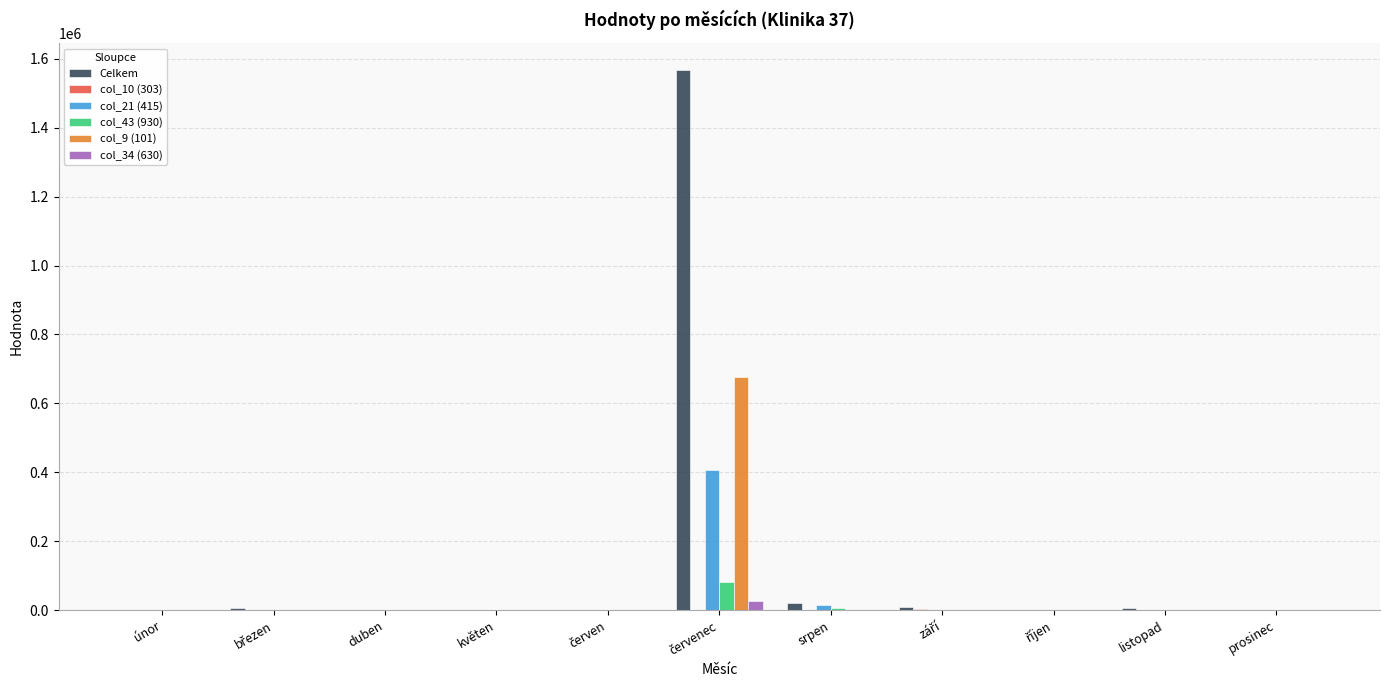

Which series has the largest range (max minus min)?

Celkem